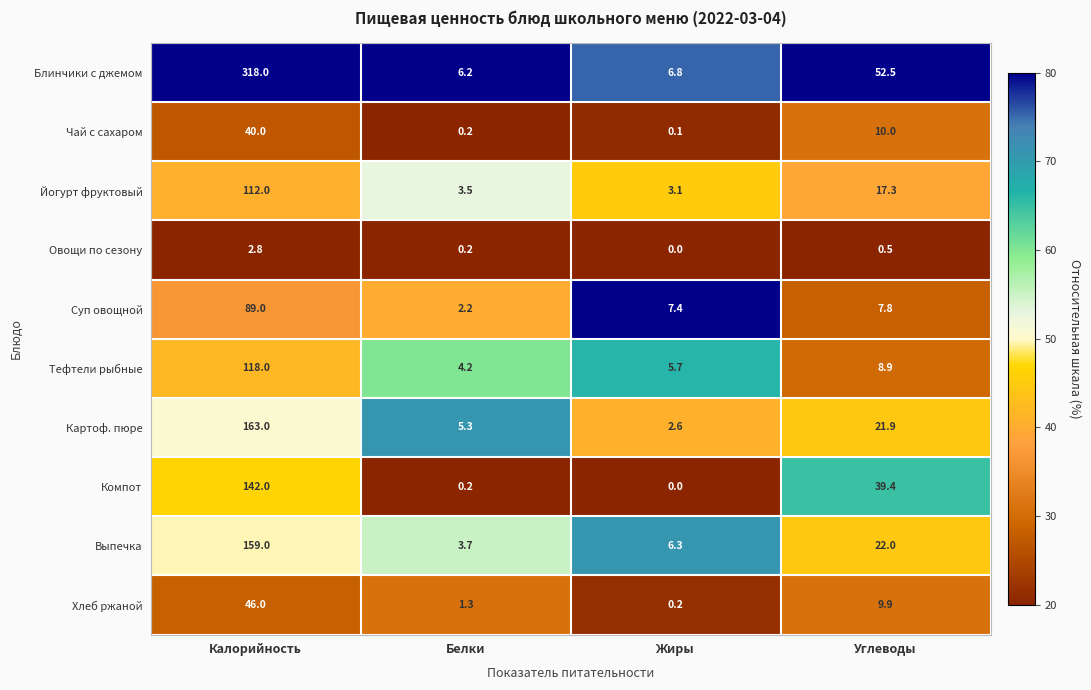

At which category is the sum across all series the highest?

Калорийность